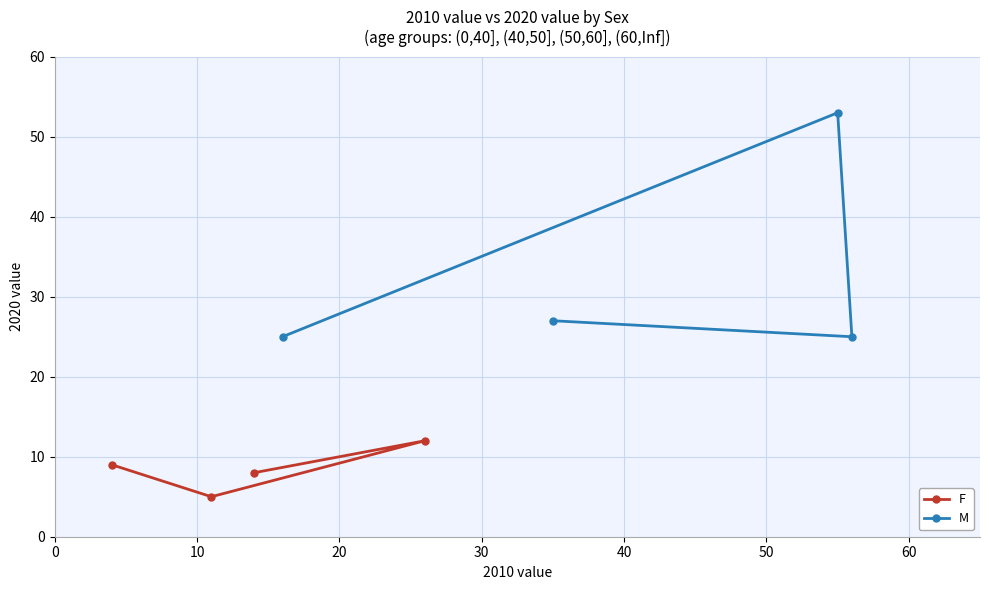

What is the minimum value for M?

25